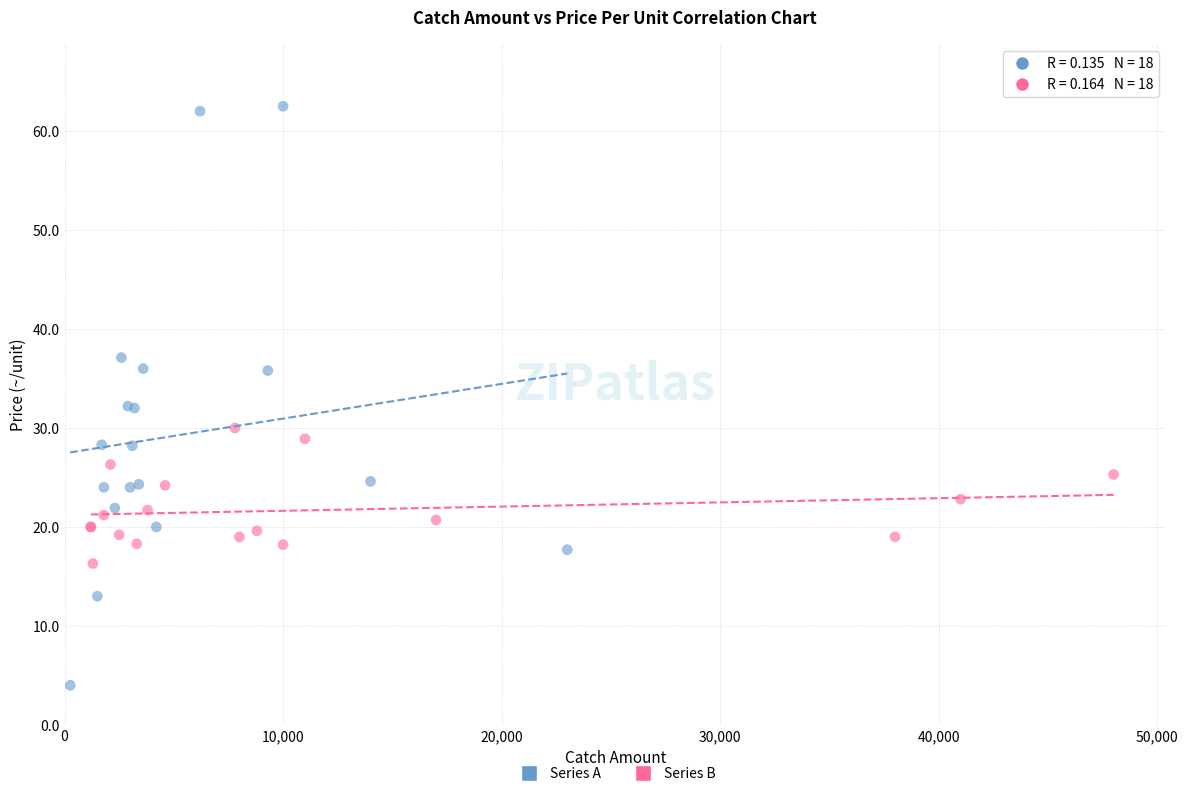

Which series contains the lowest Y value?

Series A